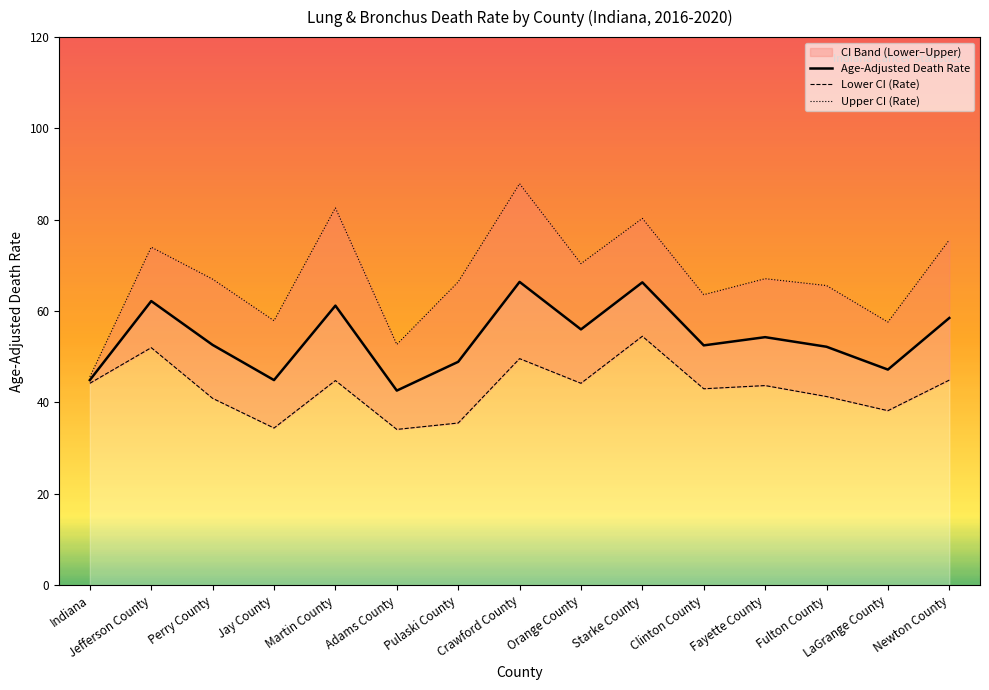

What is the label of the 4th point from the right?

Fayette County